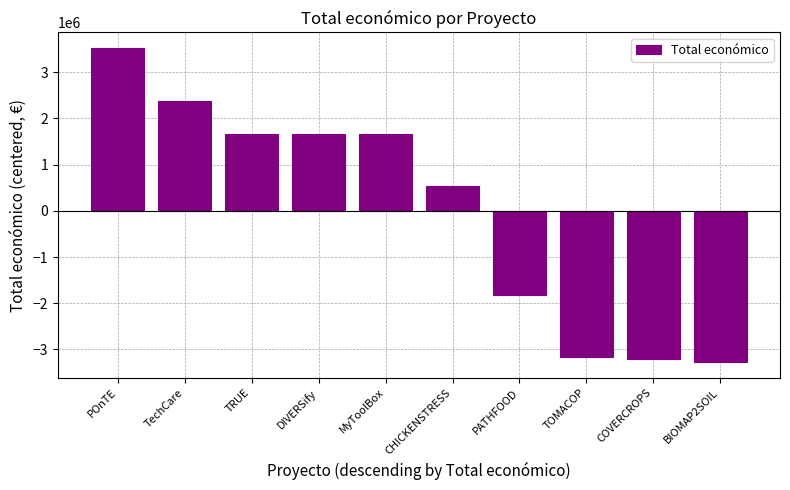

How many bars are there in total?

10